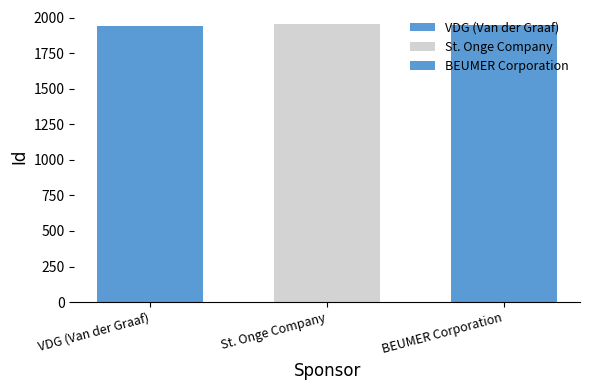

What is the minimum value shown in the chart?

1940